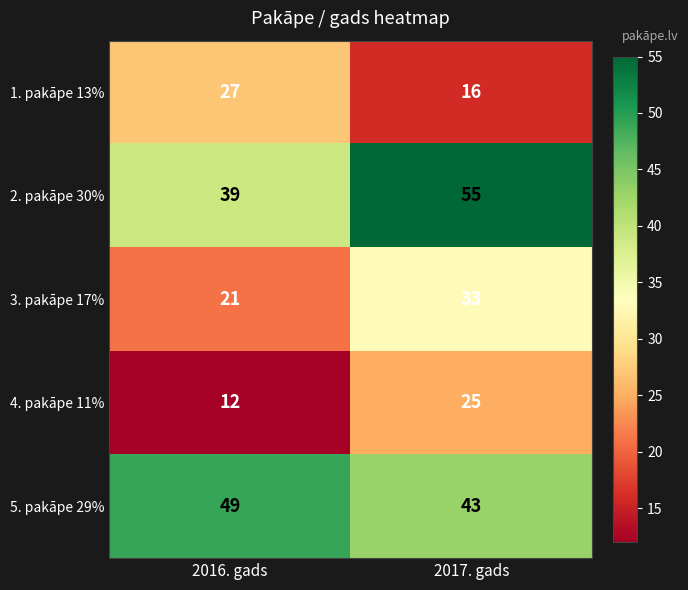

At how many categories does at least one series exceed 31?

2